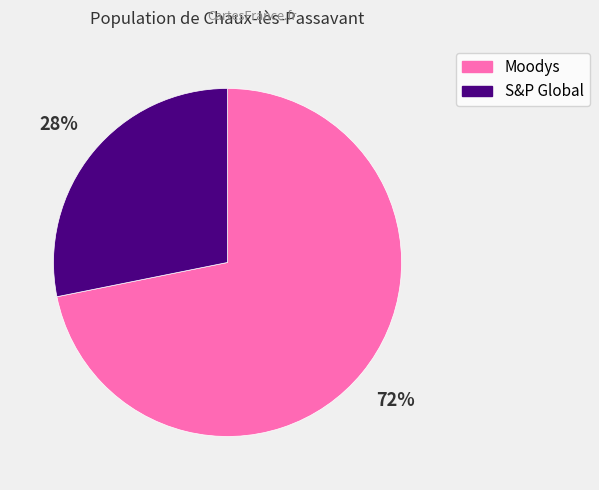

Which category has the biggest portion of the pie?

Moodys